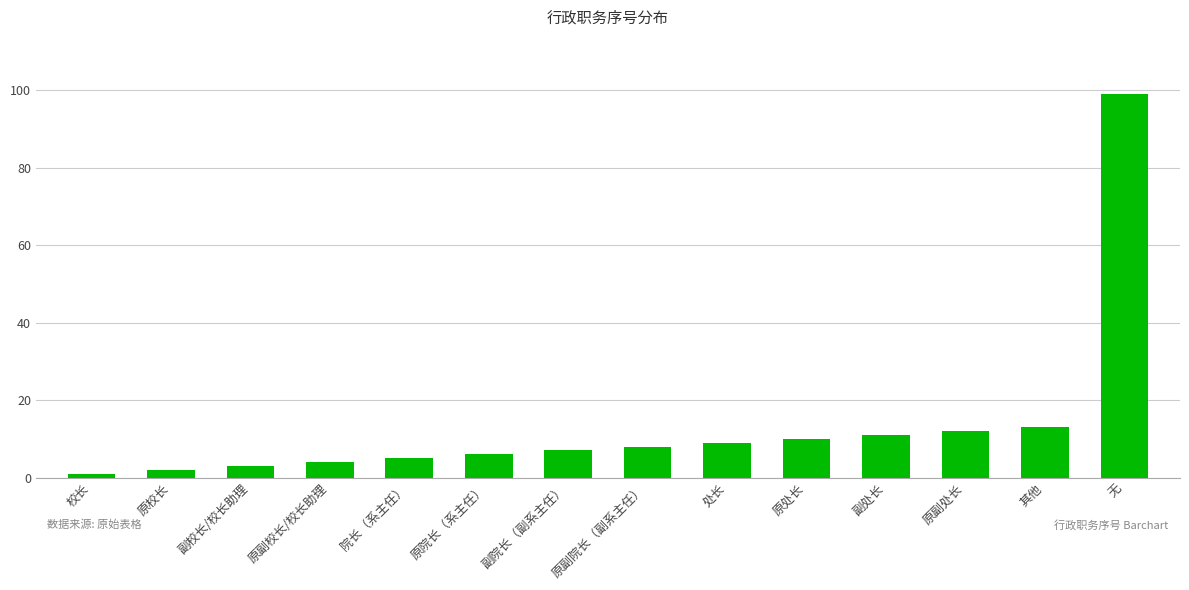

Are the bars grouped side by side (vs. stacked)?

No